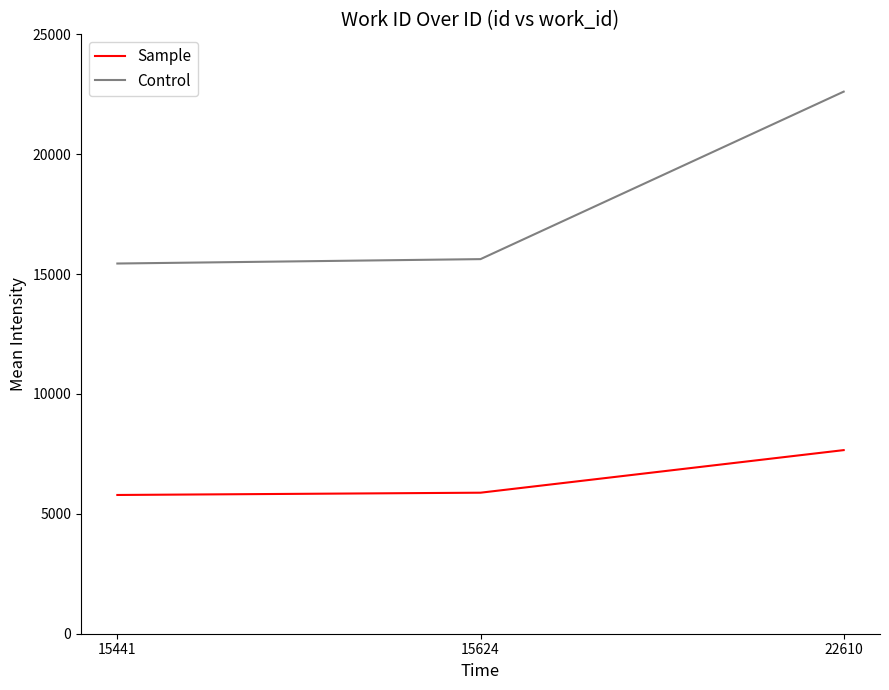

The value of Control at 22610 is 36151. True or false?

False